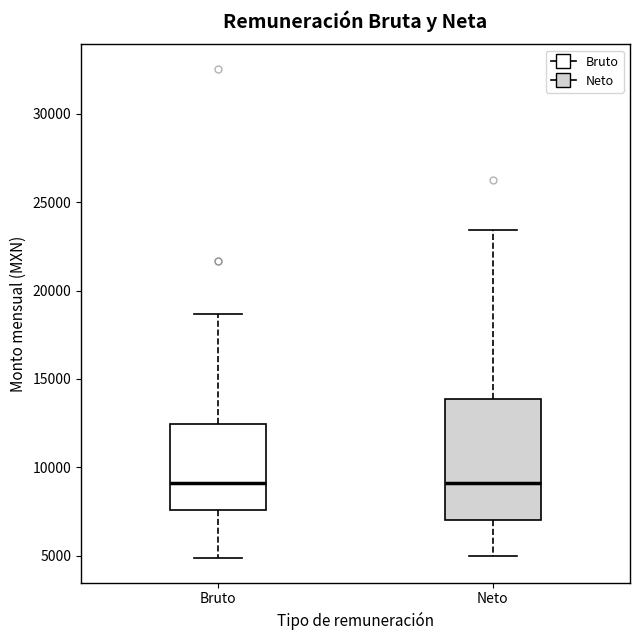

Reading left to right, transcribe this box plot: for each box, give where its median line is, the range the box spans, and where its two whiskers end, as read against the y-axis. The values are not printed on the chart, so give them approximately, as read against the axis.

Bruto: median 9000, box 7500 to 12500, whiskers 5000 to 18500
Neto: median 9000, box 7000 to 14000, whiskers 5000 to 23500